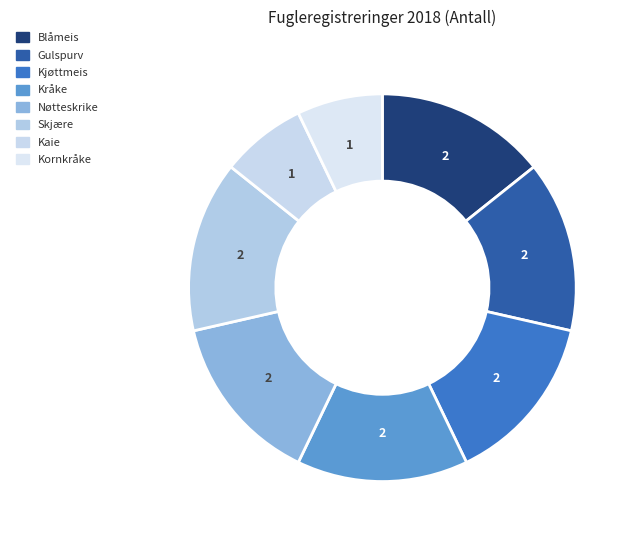

To the nearest percent, what portion does Kjøttmeis represent?

14%